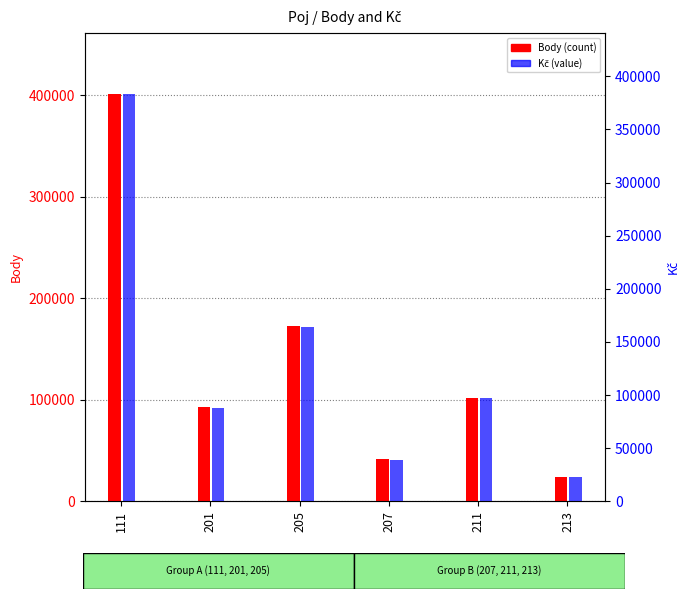

How many groups of bars are there?

6